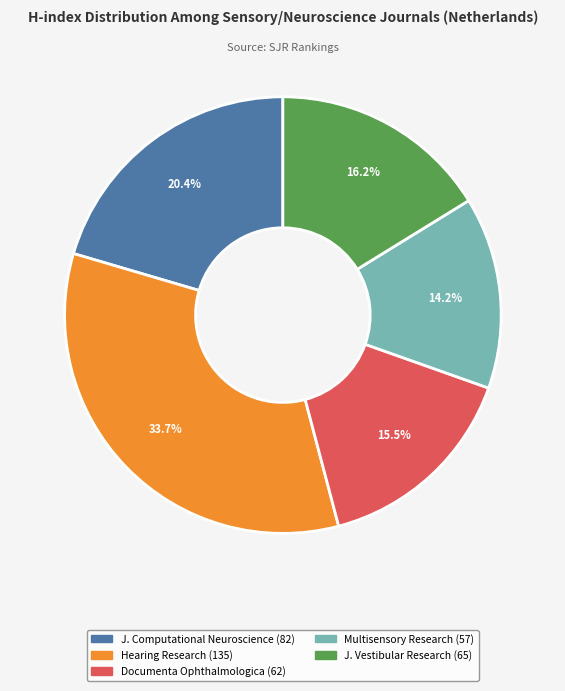

Is there any slice that represents more than half of the pie?

No